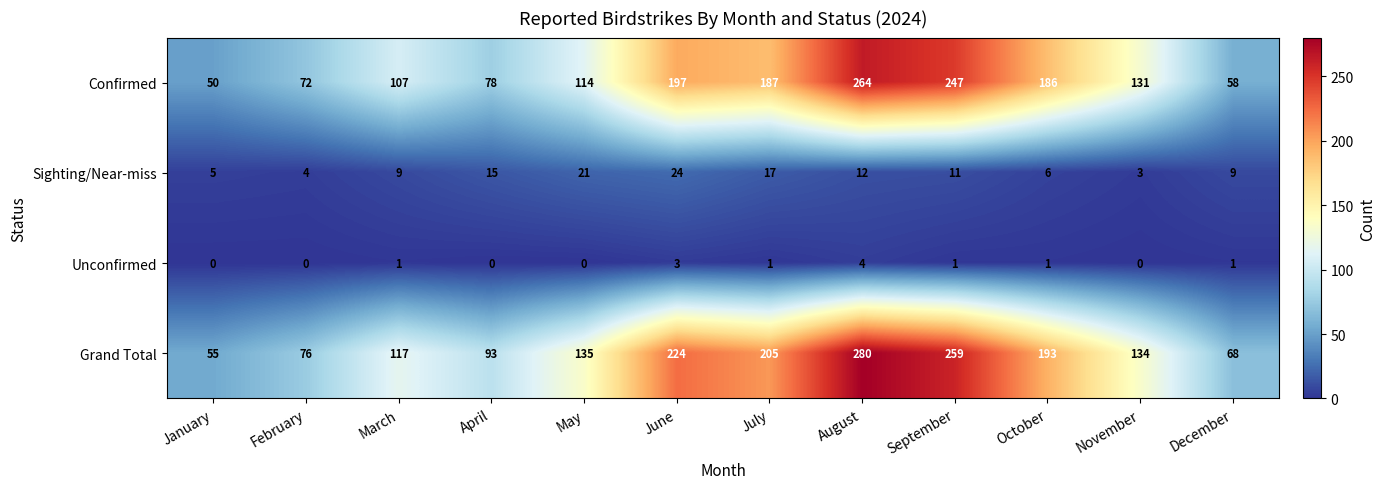

Which series has the largest range (max minus min)?

Grand Total